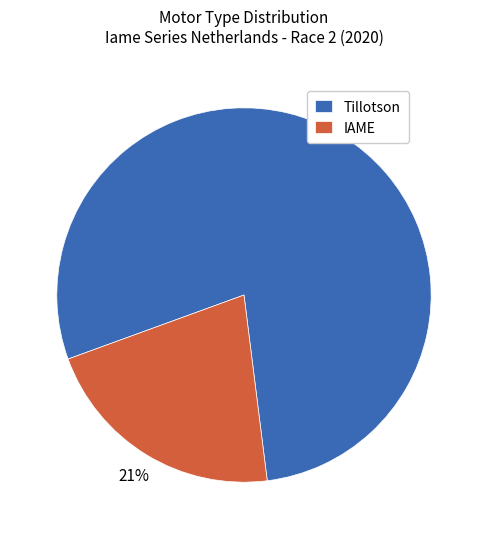

True or false: IAME accounts for 21% of the total.

True